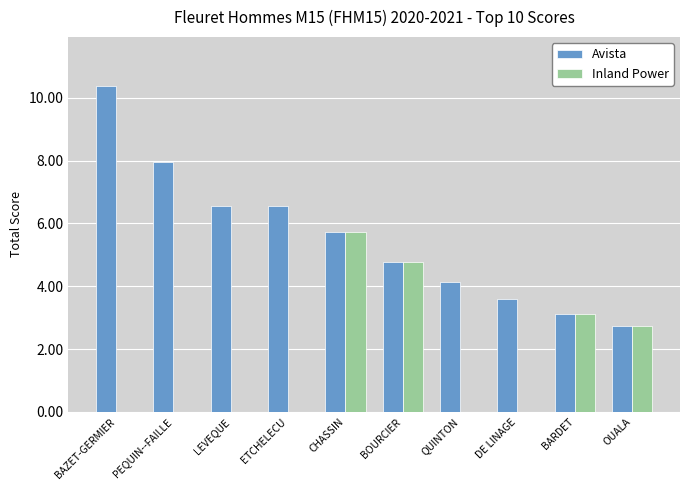

Where is Avista nearest to the value 6?

CHASSIN